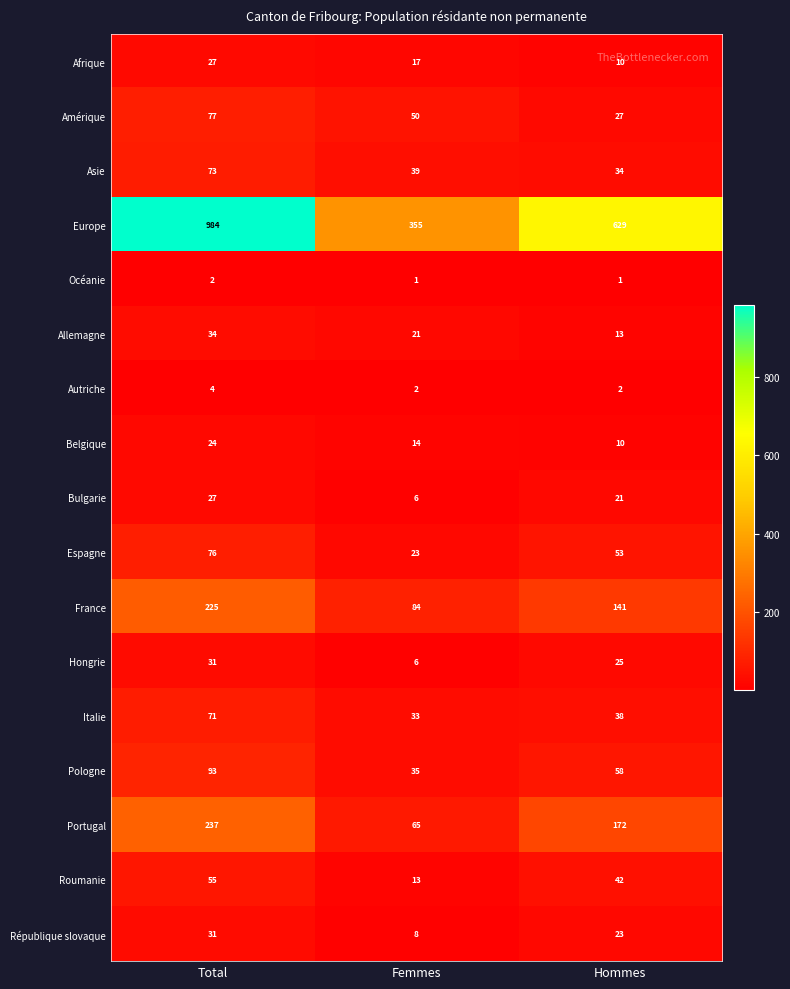

What is the average value of the Belgique series?

16